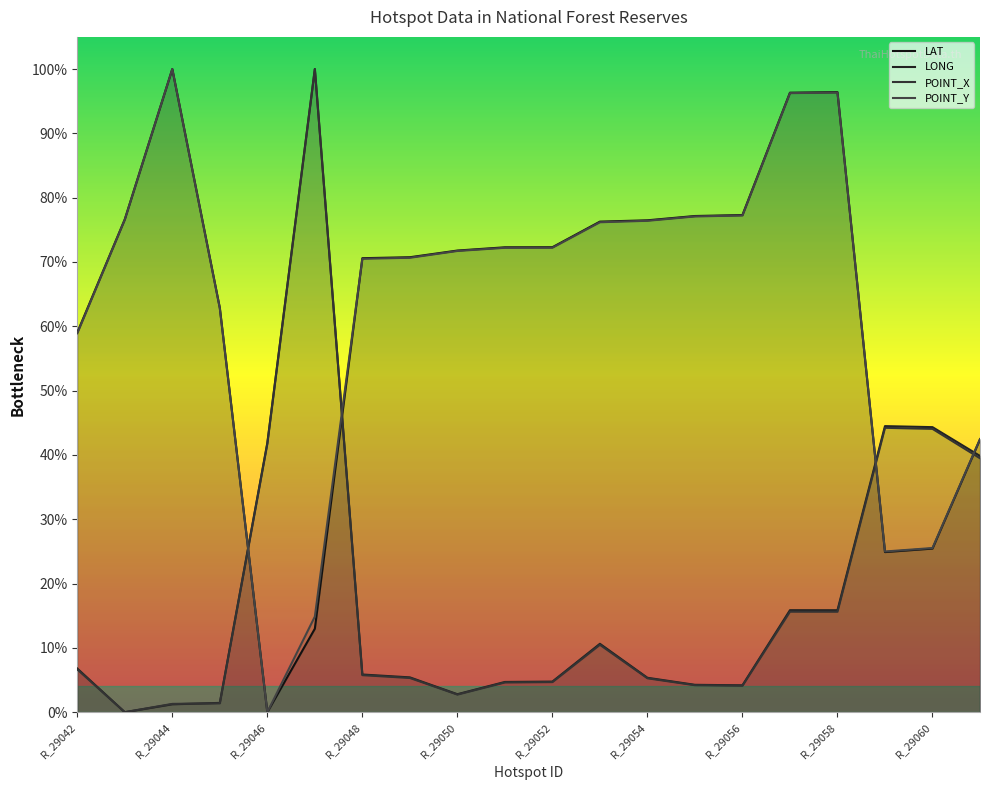

Rank the series at R_29048 from lowest to highest value.

POINT_X, LONG, POINT_Y, LAT